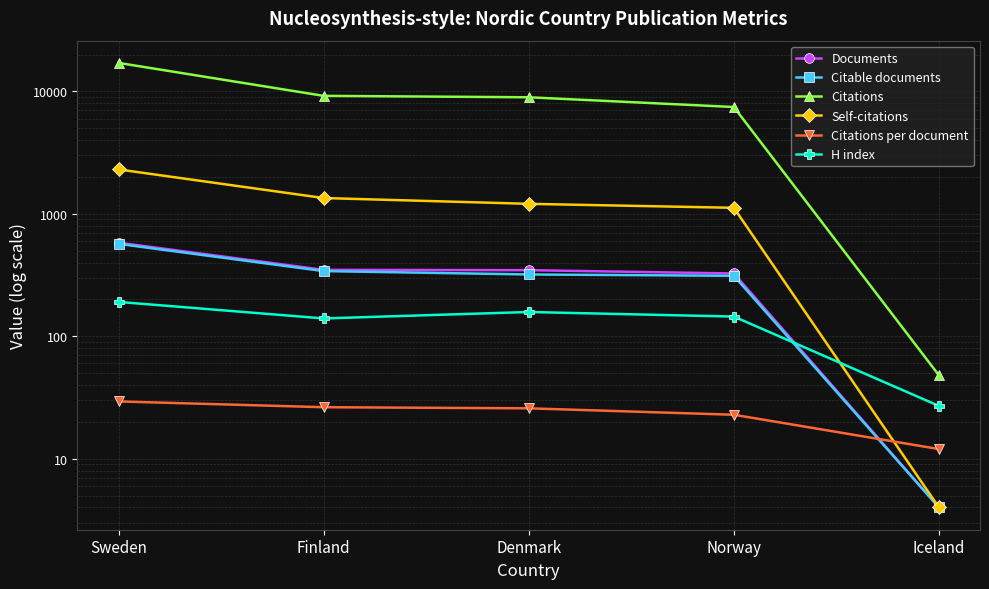

After their last crossing, which series has the higher values: H index or Self-citations?

H index